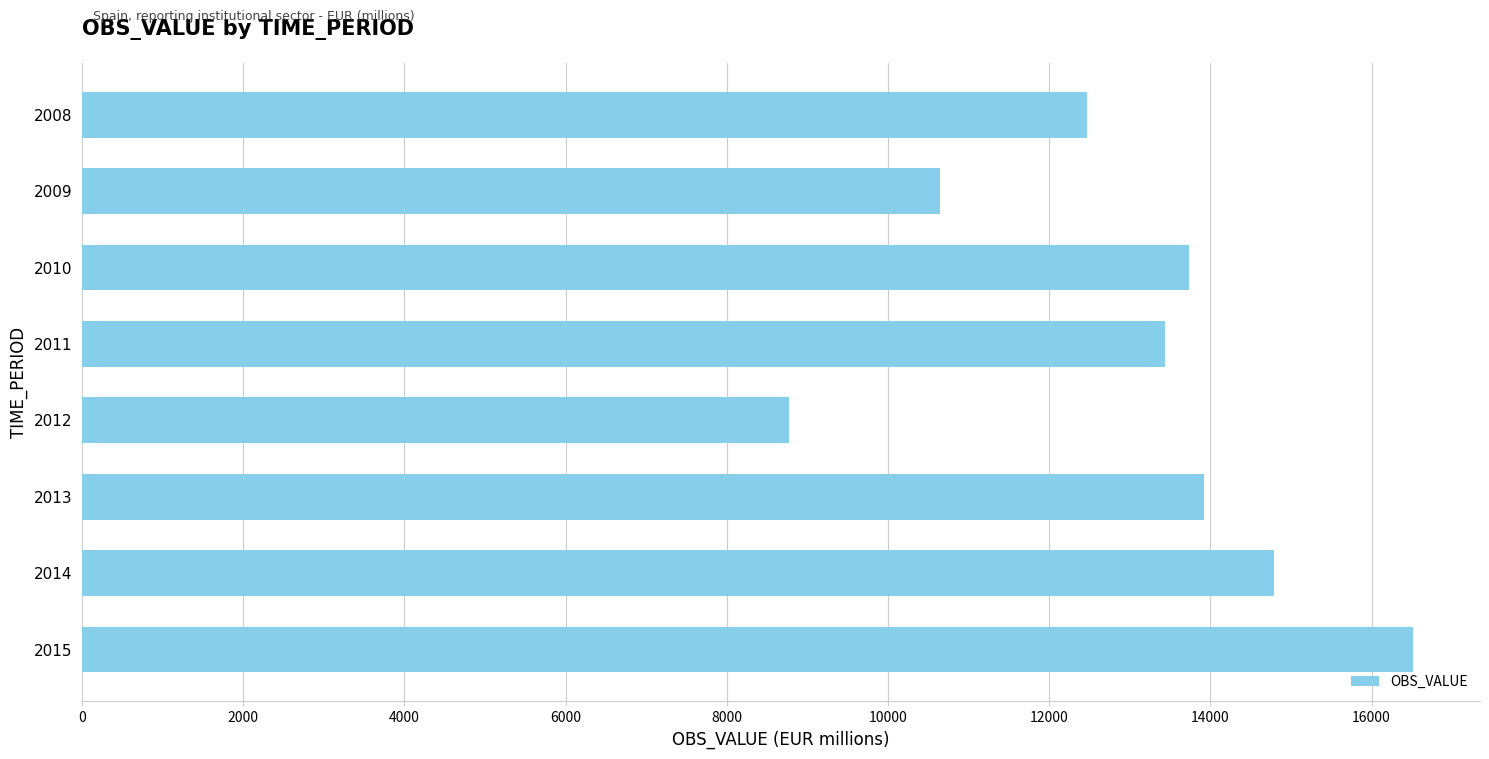

List the labels in order of value, smallest first.

2012, 2009, 2008, 2011, 2010, 2013, 2014, 2015